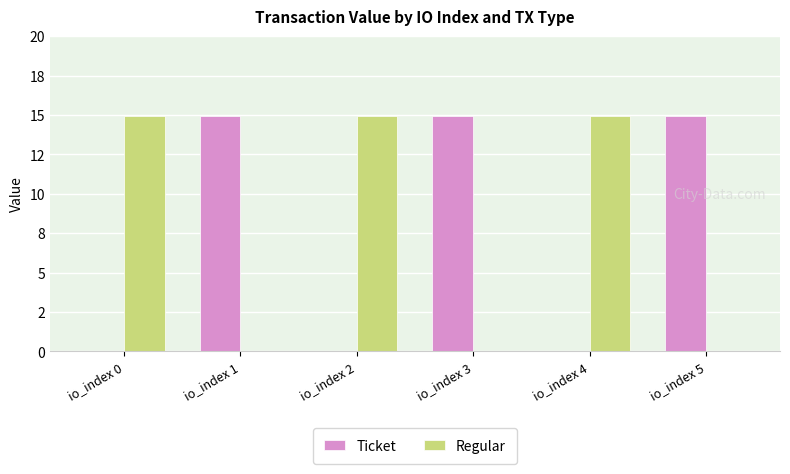

What are all the series names shown in the legend?

Ticket, Regular